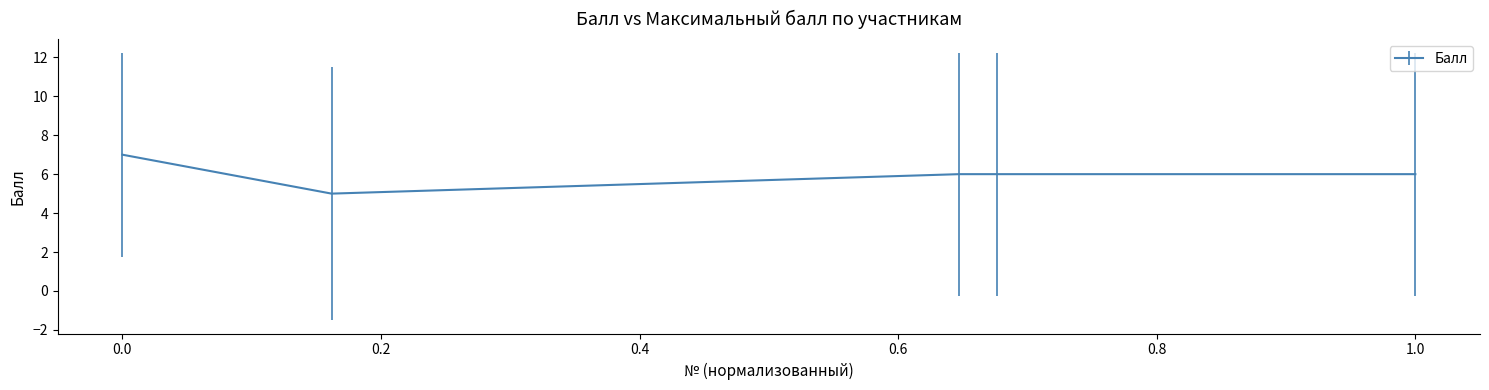

What is the smallest value displayed?

5